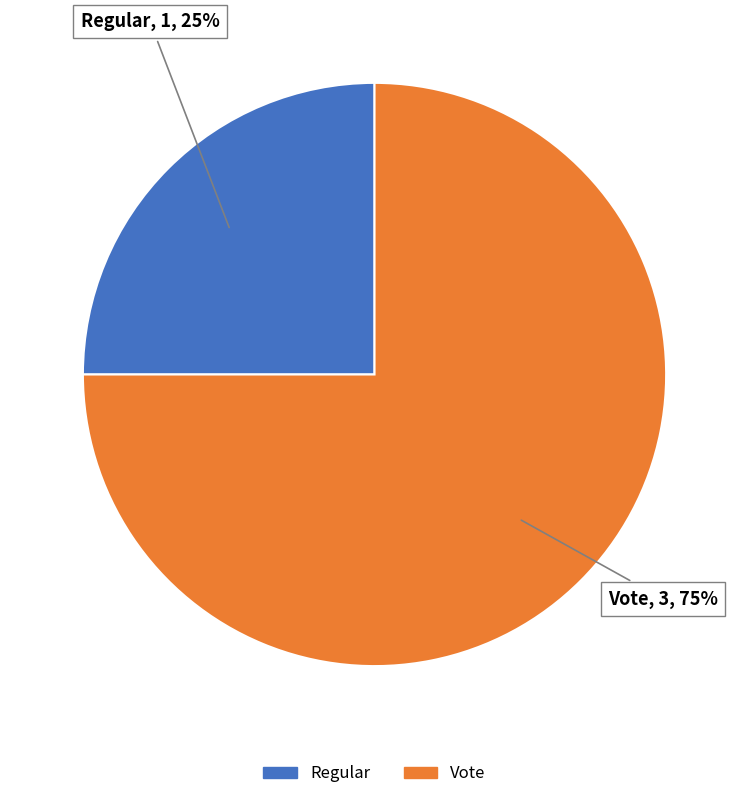

How many segments does this pie chart have?

2